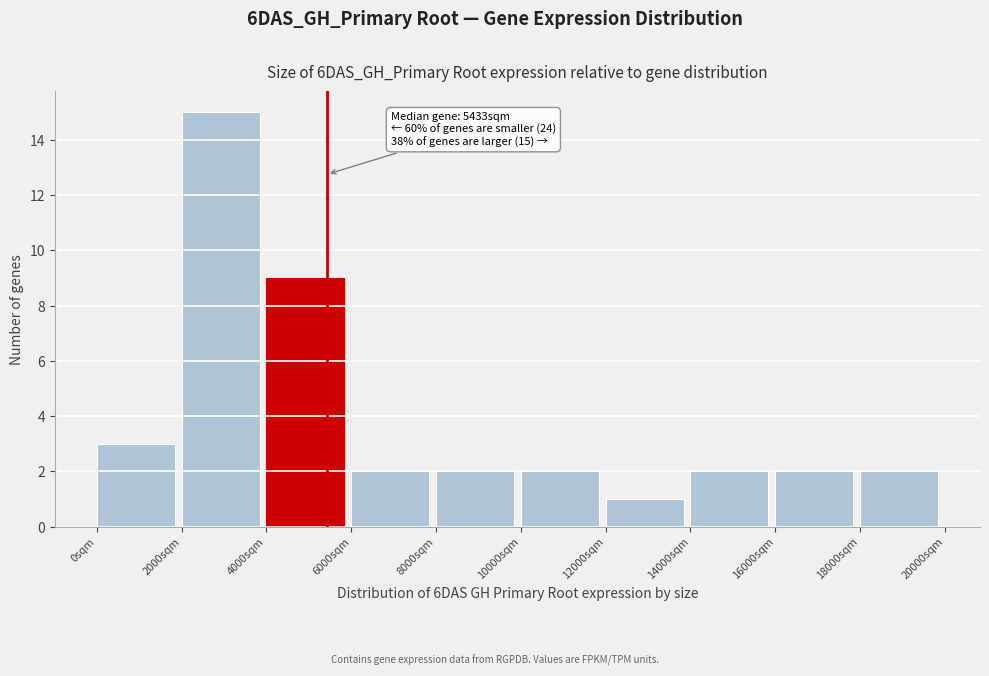

Over which range of the x-axis is the bar tallest?

2000 to 4000